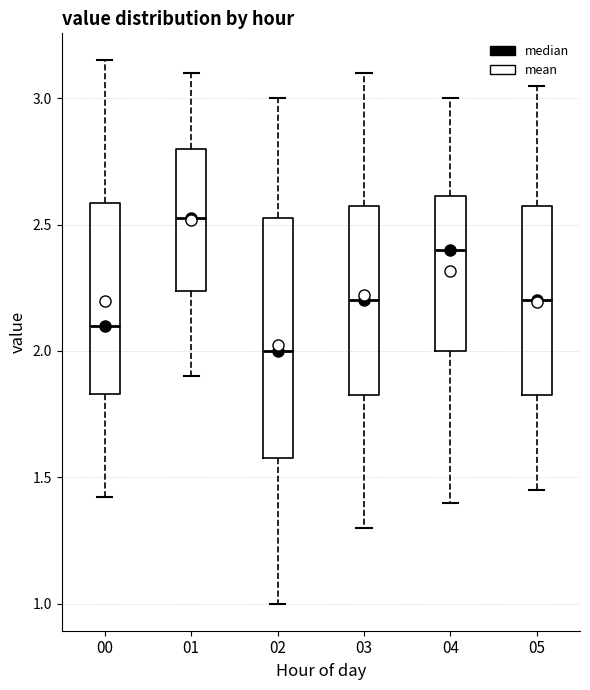

Reading left to right, transcribe this box plot: for each box, give where its median line is, the range the box spans, and where its two whiskers end, as read against the y-axis. The values are not printed on the chart, so give them approximately, as read against the axis.

00: median 2.10, box 1.85 to 2.60, whiskers 1.40 to 3.15
01: median 2.55, box 2.25 to 2.80, whiskers 1.90 to 3.10
02: median 2.00, box 1.60 to 2.55, whiskers 1.00 to 3.00
03: median 2.20, box 1.85 to 2.60, whiskers 1.30 to 3.10
04: median 2.40, box 2.00 to 2.60, whiskers 1.40 to 3.00
05: median 2.20, box 1.85 to 2.60, whiskers 1.45 to 3.05